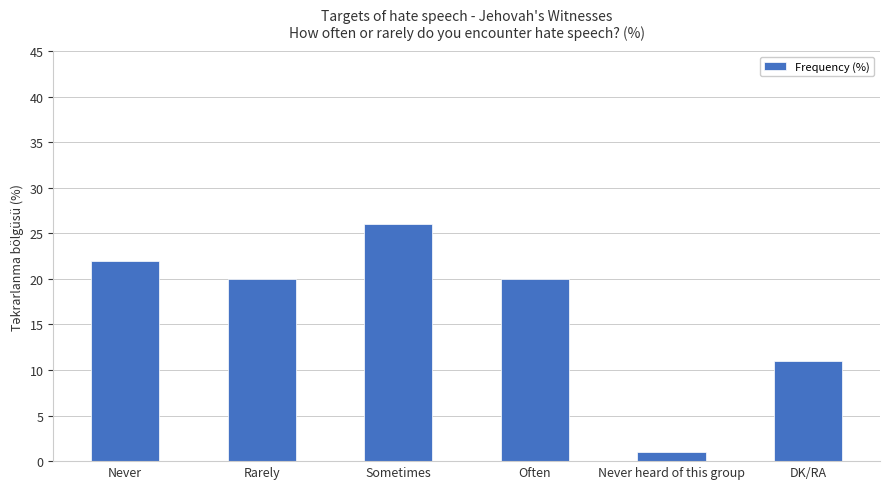

How many bars are there in total?

6